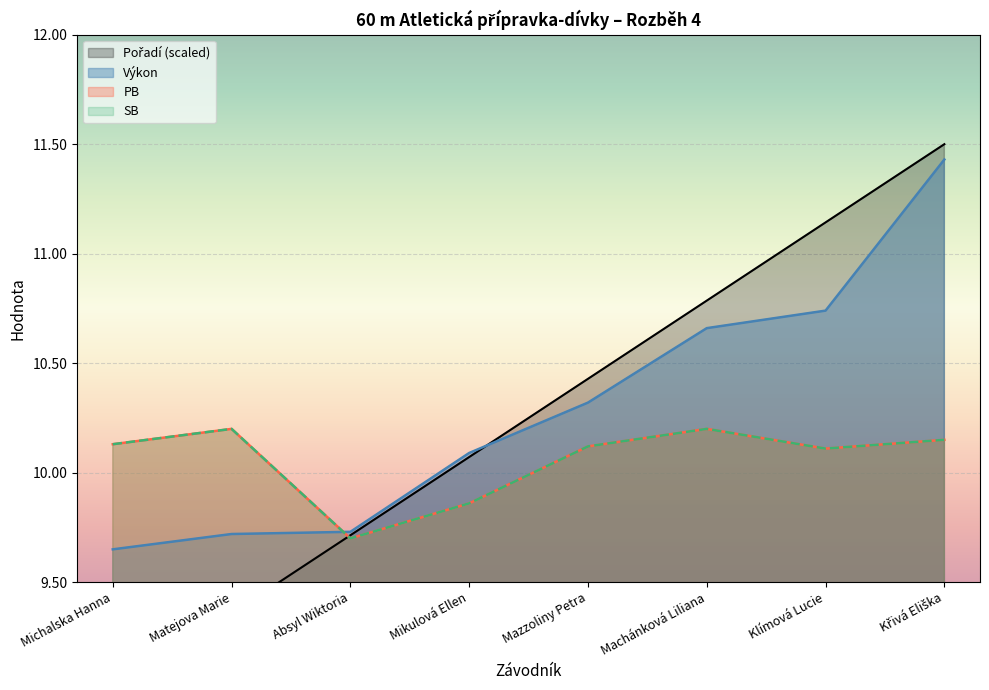

Between Matejova Marie and Křivá Eliška, which is larger?

Křivá Eliška